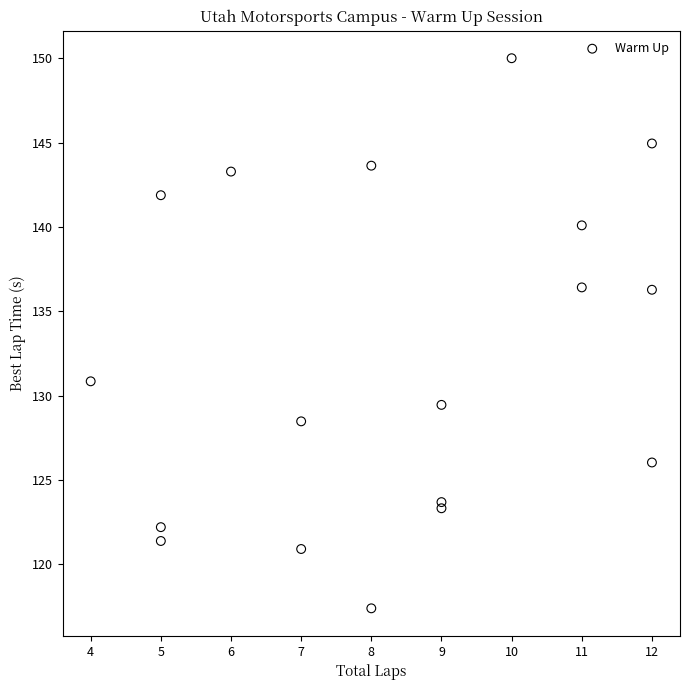

What Y value in the scatter plot is closest to 133?

130.9